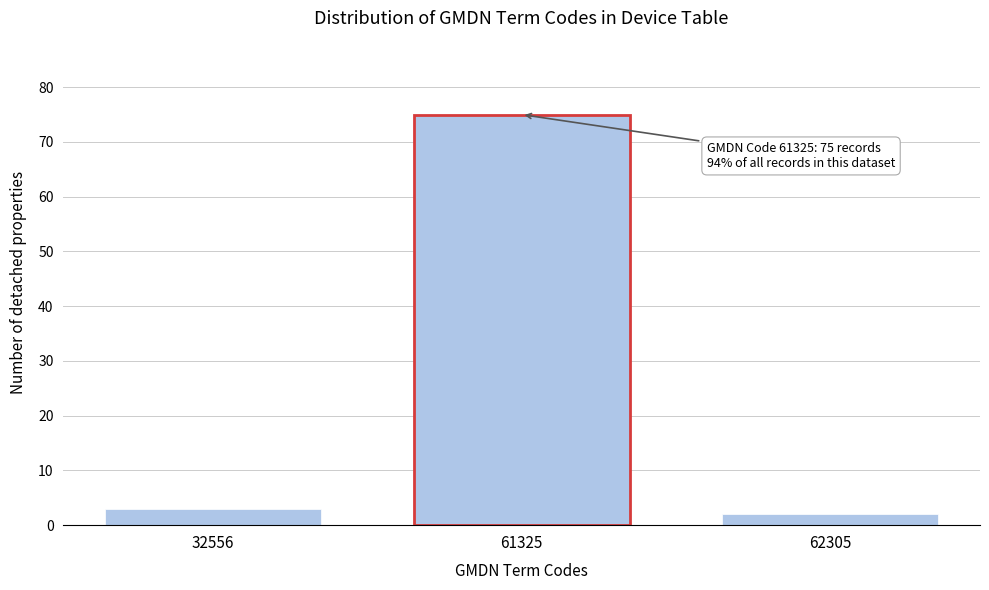

Reading left to right, what are all the values shown in this chart?

3	75	2